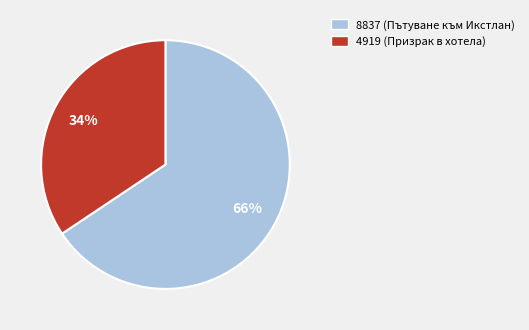

Count the number of slices in the pie.

2